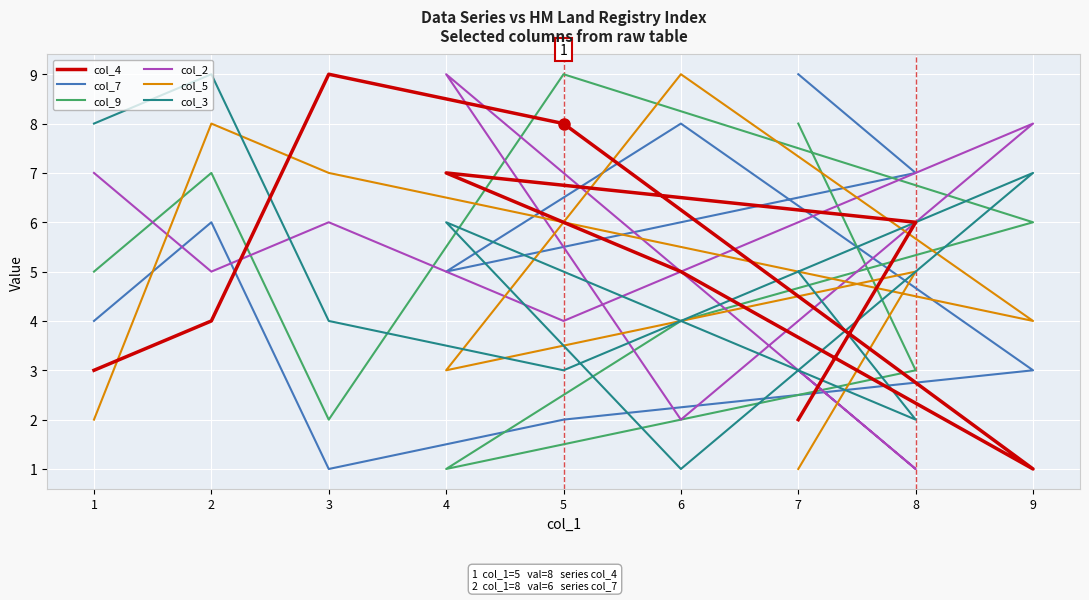

Rank the categories by col_7 value from highest to lowest.

7, 6, 8, 2, 4, 1, 9, 5, 3